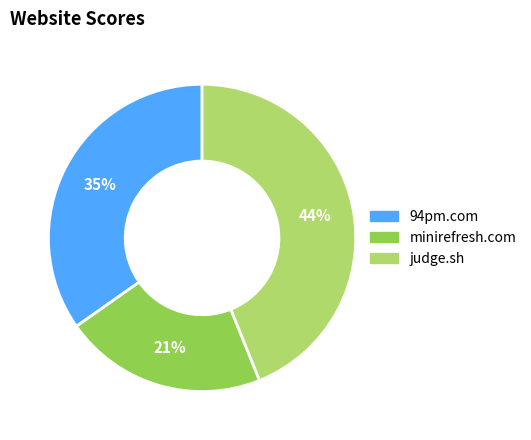

To the nearest percent, what portion does judge.sh represent?

44%